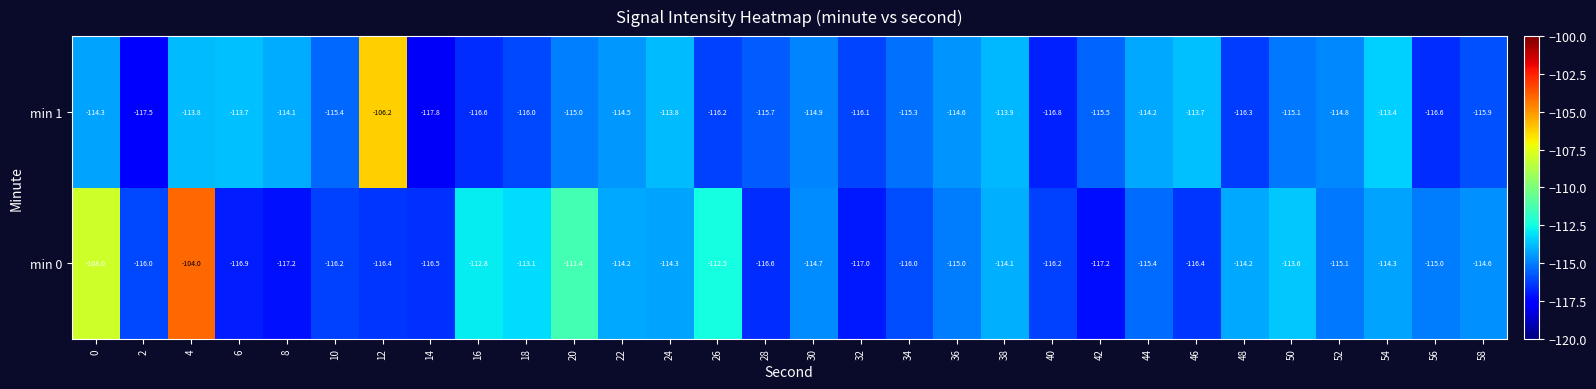

At which category is the sum across all series the highest?

4